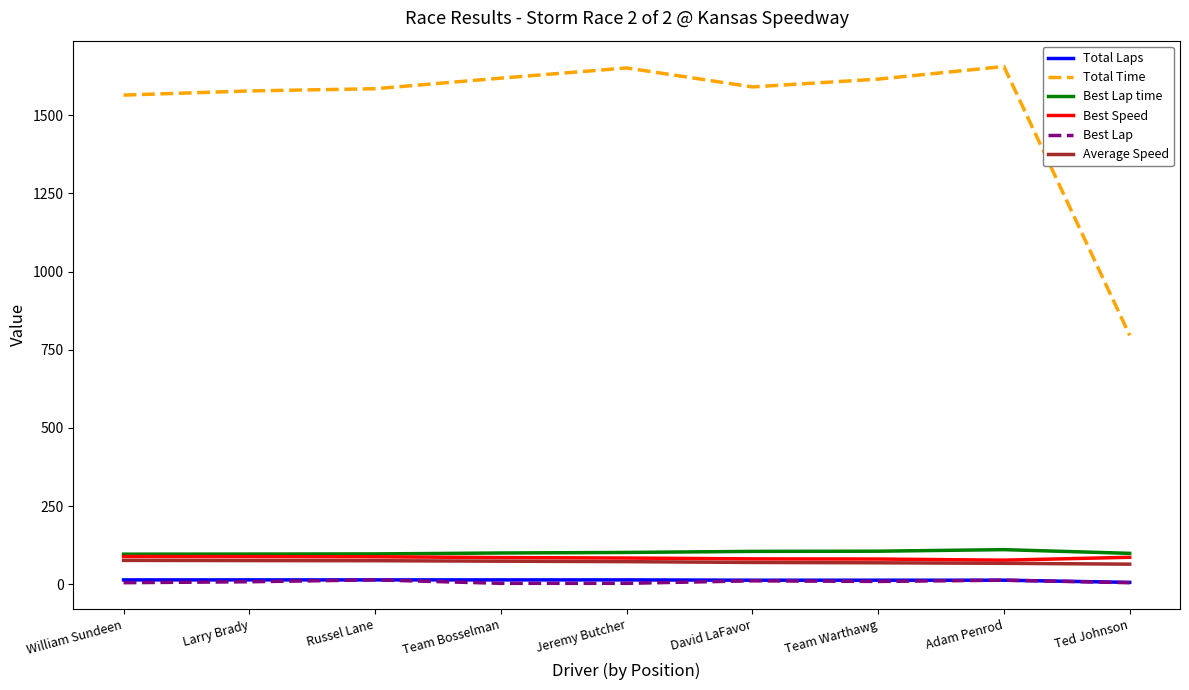

What are all the series names shown in the legend?

Total Laps, Total Time, Best Lap time, Best Speed, Best Lap, Average Speed